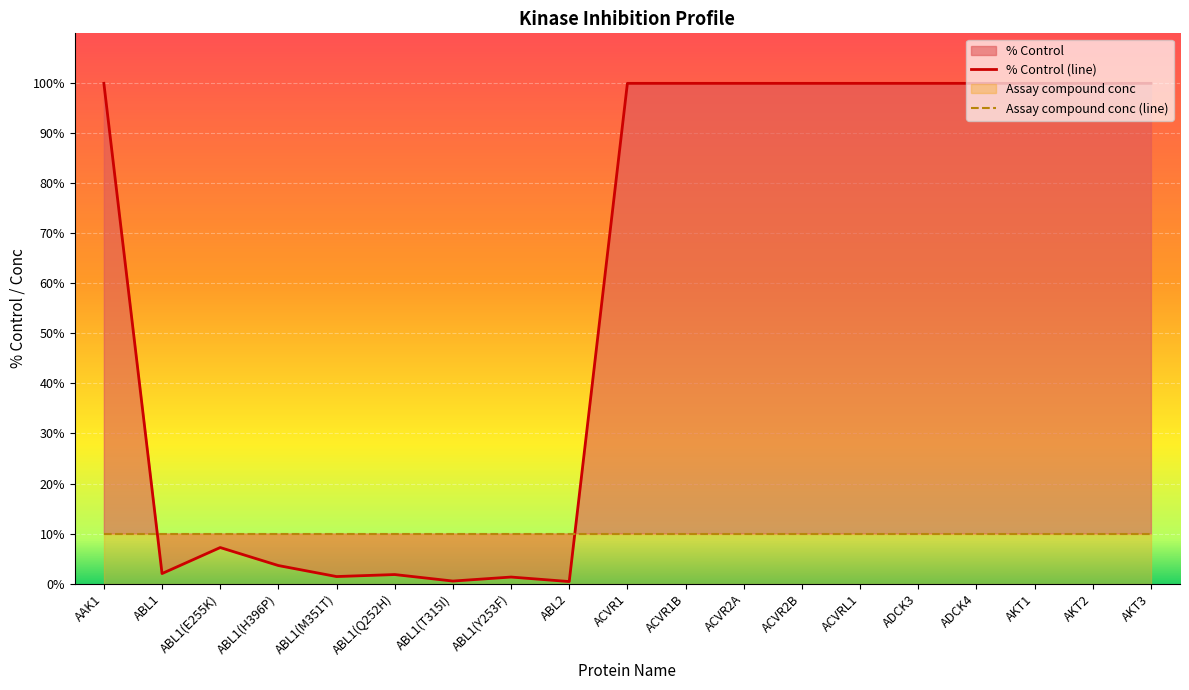

At which category is the sum across all series the highest?

AAK1